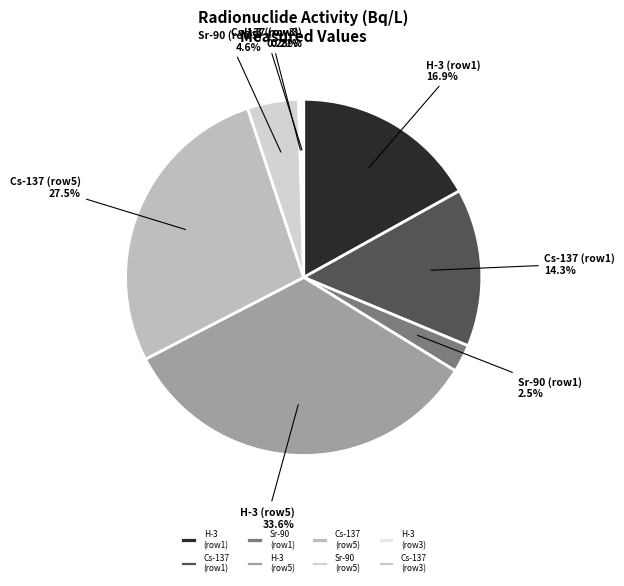

To the nearest percent, what is the average slice percentage?

12%